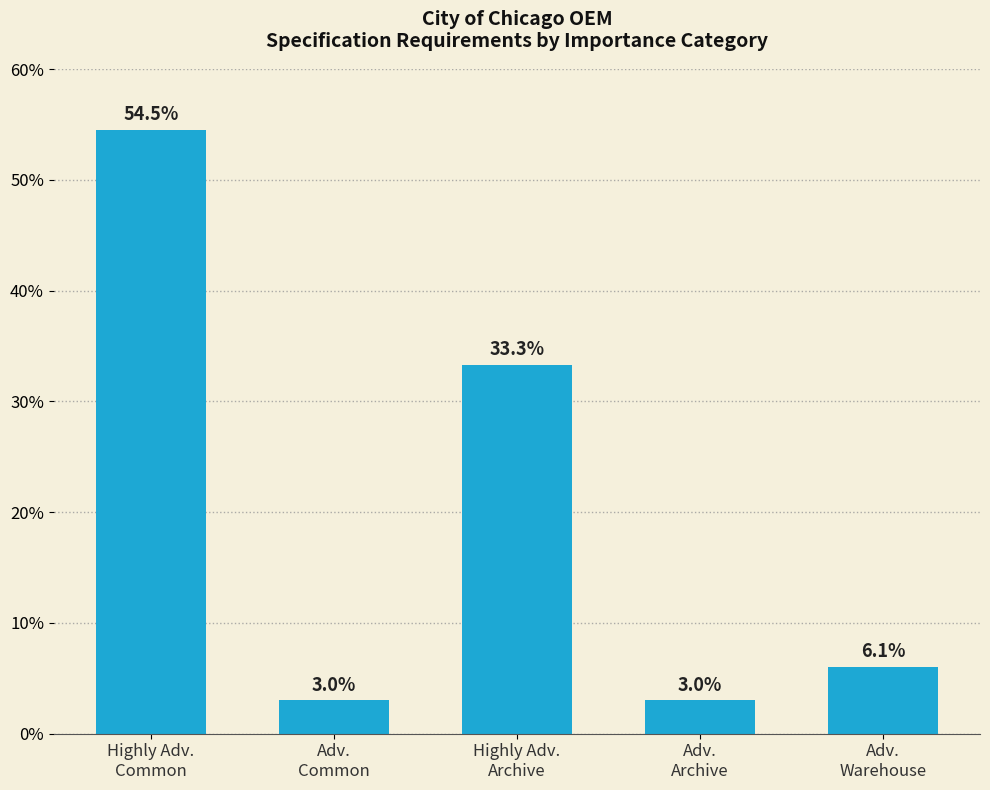

What is the change in value from Adv.
Common to Highly Adv.
Archive?

+30.3